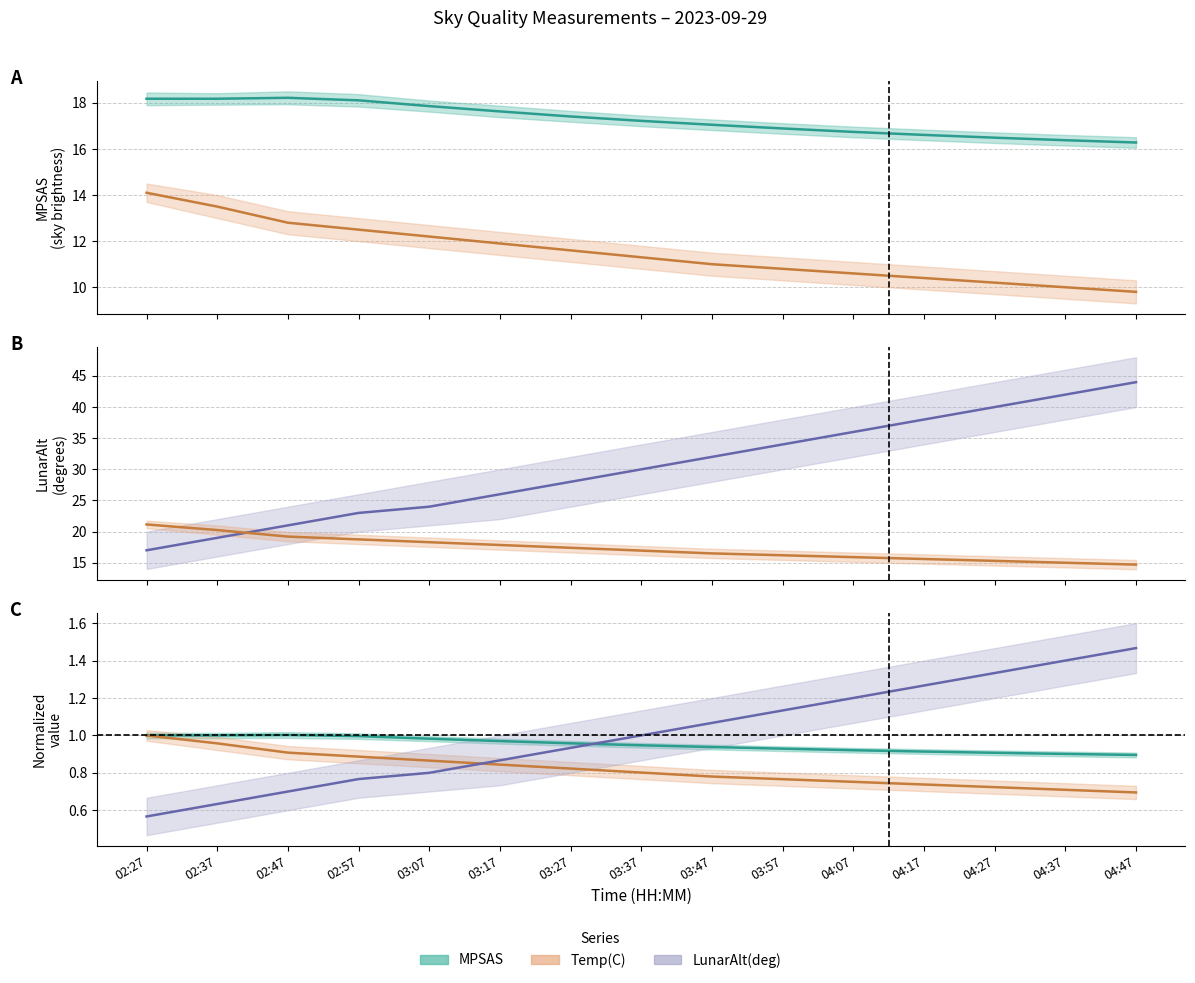

Which series has the largest total across all categories?

LunarAlt(deg) (mean)